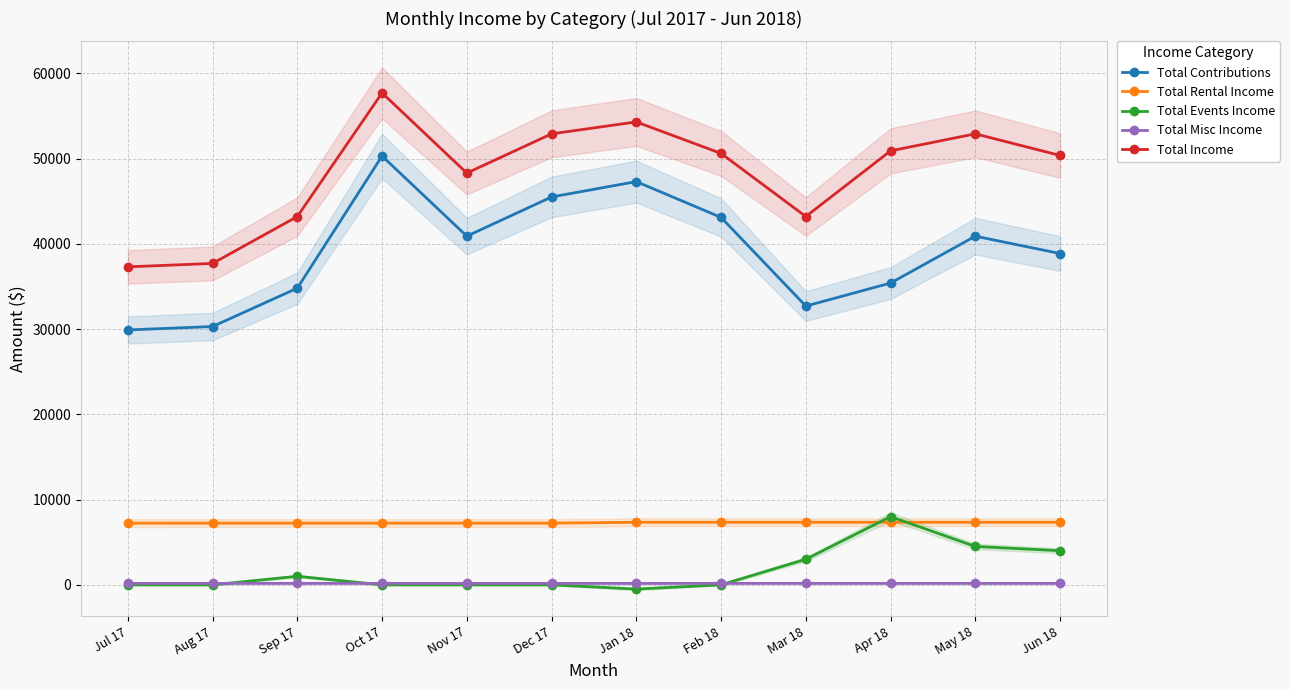

Does the chart display data point markers on the line(s)?

Yes